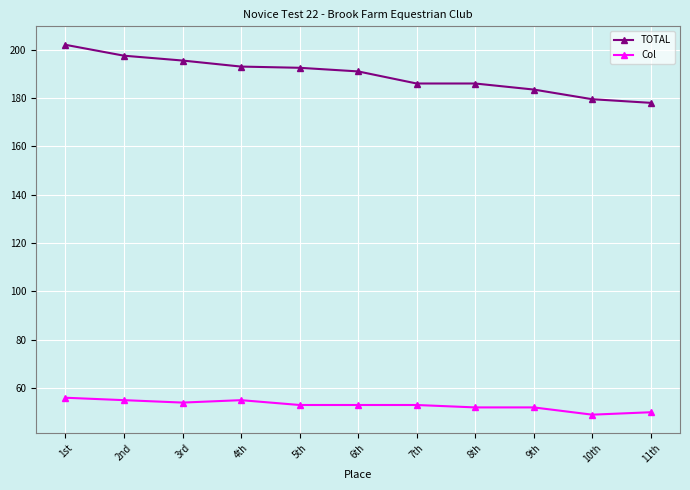

What are all the series names shown in the legend?

TOTAL, Col